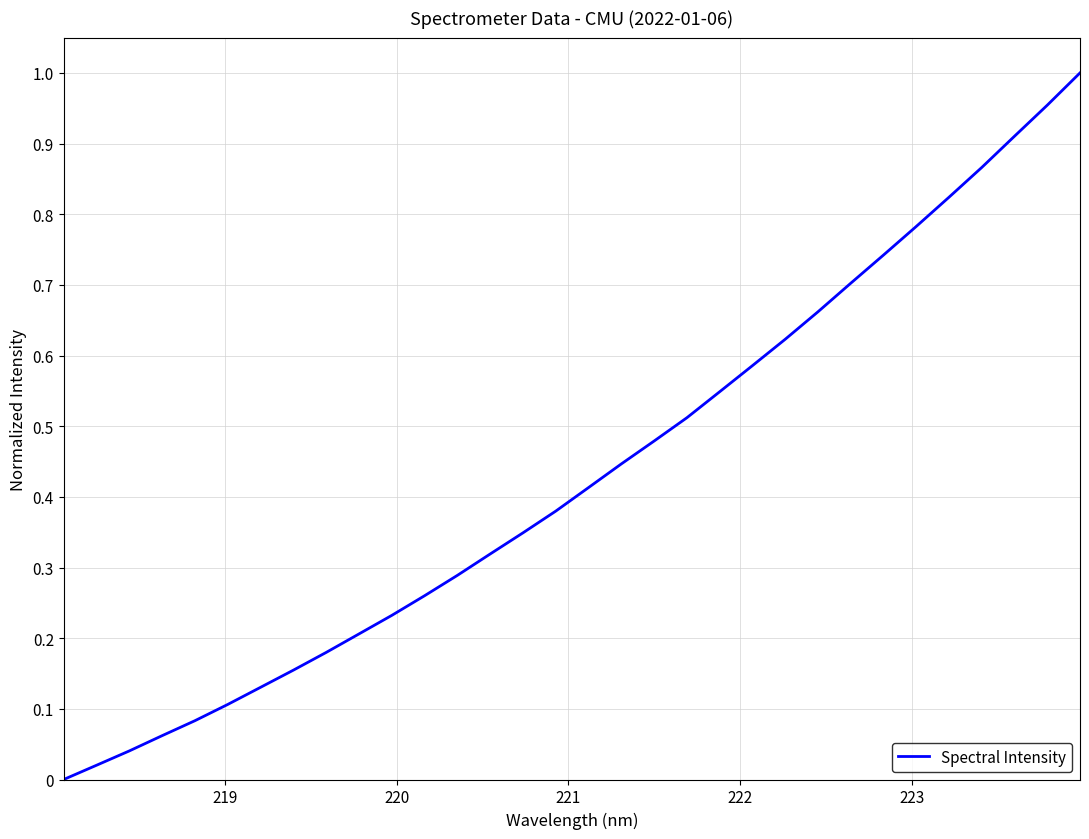

How many lines are shown in the chart?

1